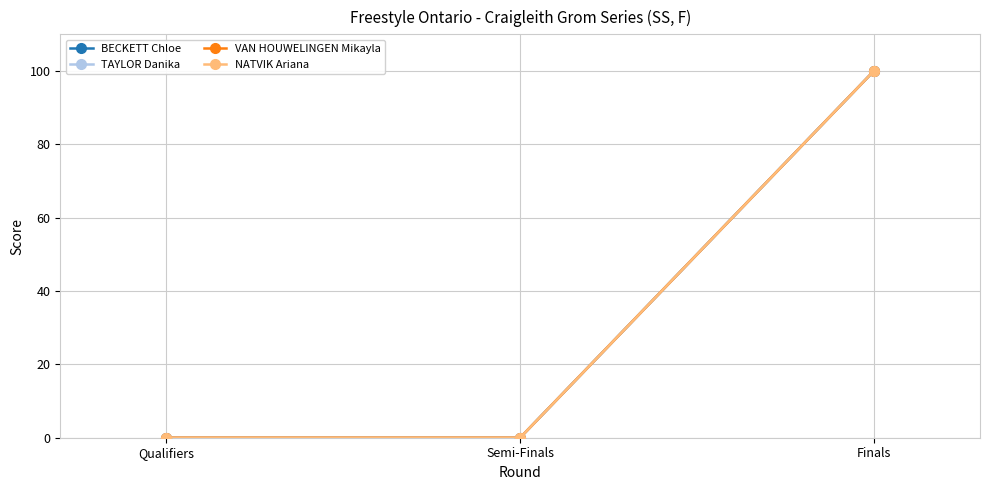

At how many categories does at least one series exceed 39?

1